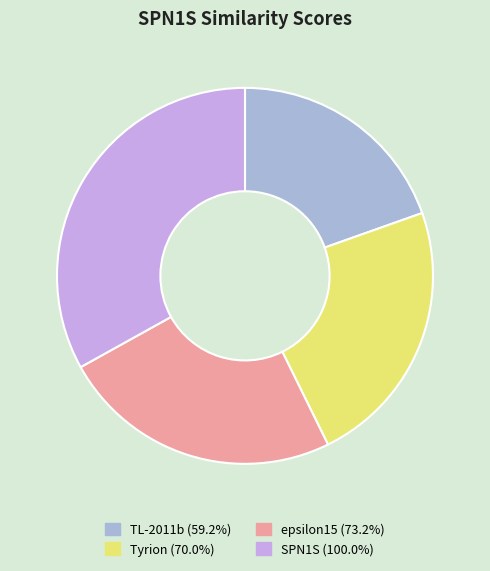

Is it true that TL-2011b is 27% of the pie?

False